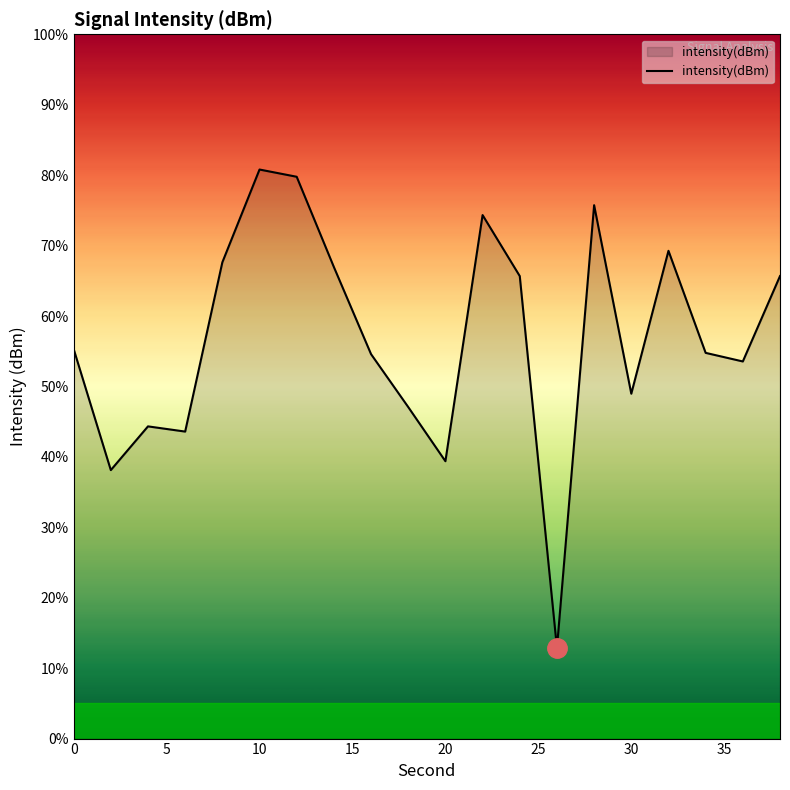

What is the difference between the maximum and minimum values?

67.9